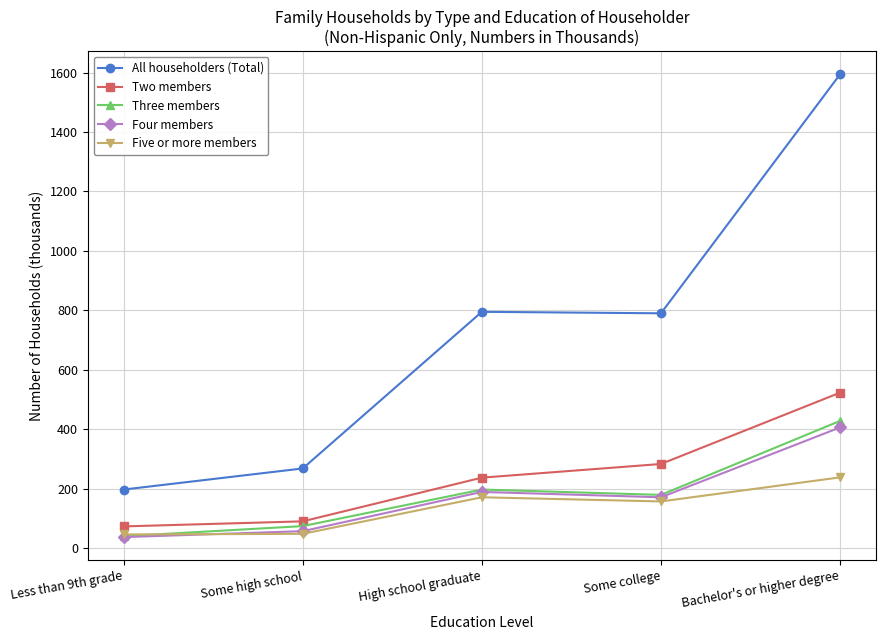

True or false: Five or more members has a value of 230 at High school graduate.

False